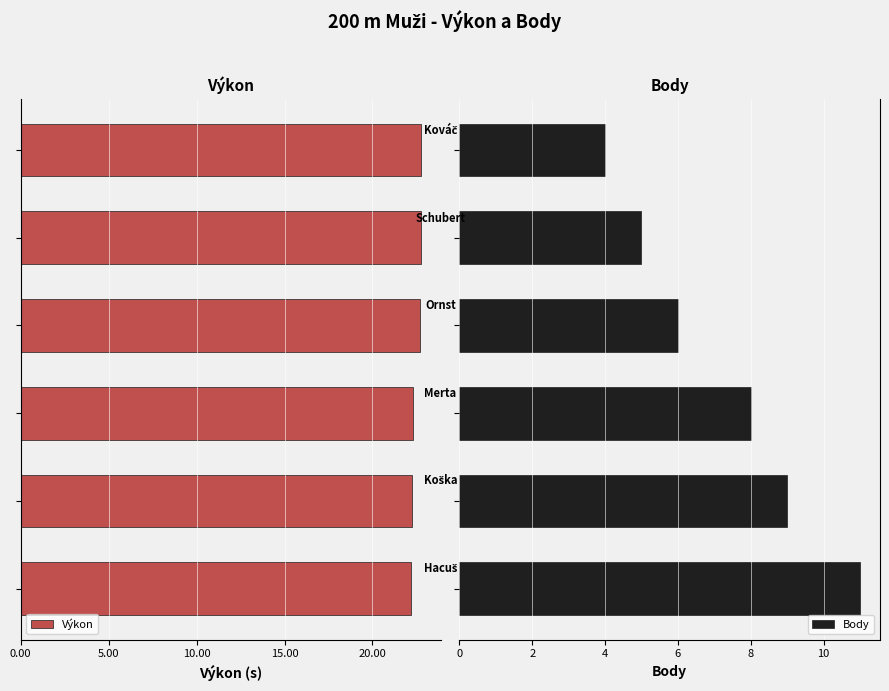

What is the difference between the maximum and minimum values in the Body series?

7.0